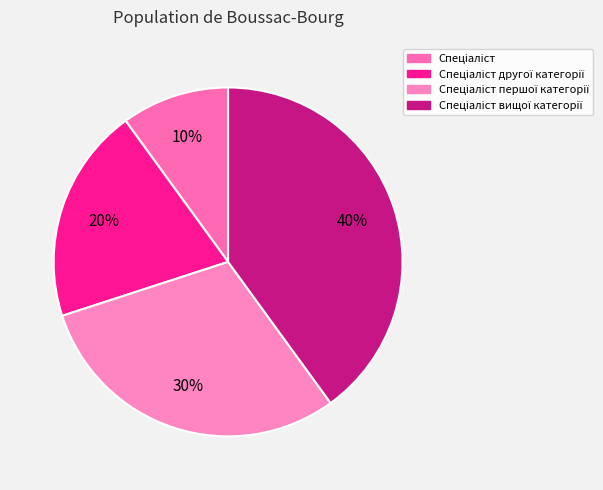

How many slices are in this pie chart?

4